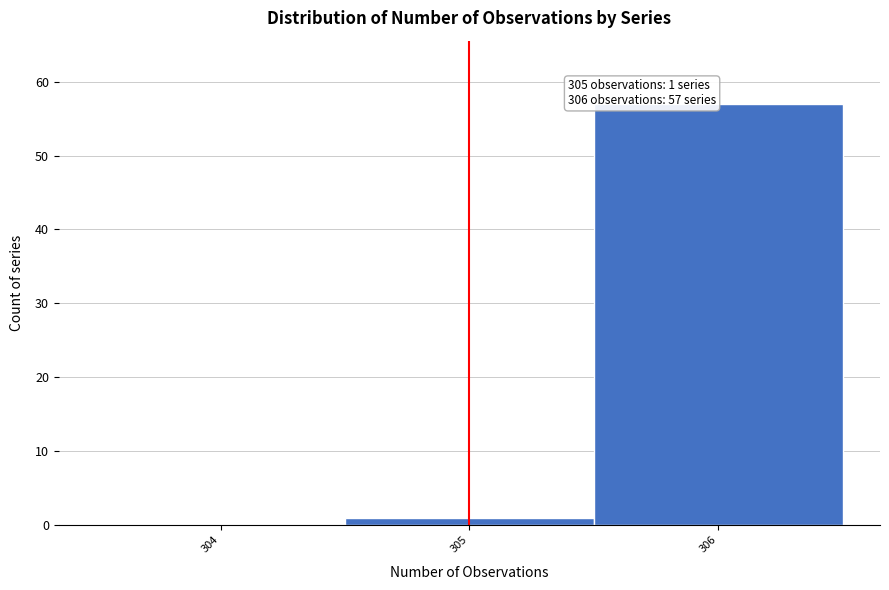

Reading right to left, transcribe all the data shown in this chart.

306=57	305=1	304=0